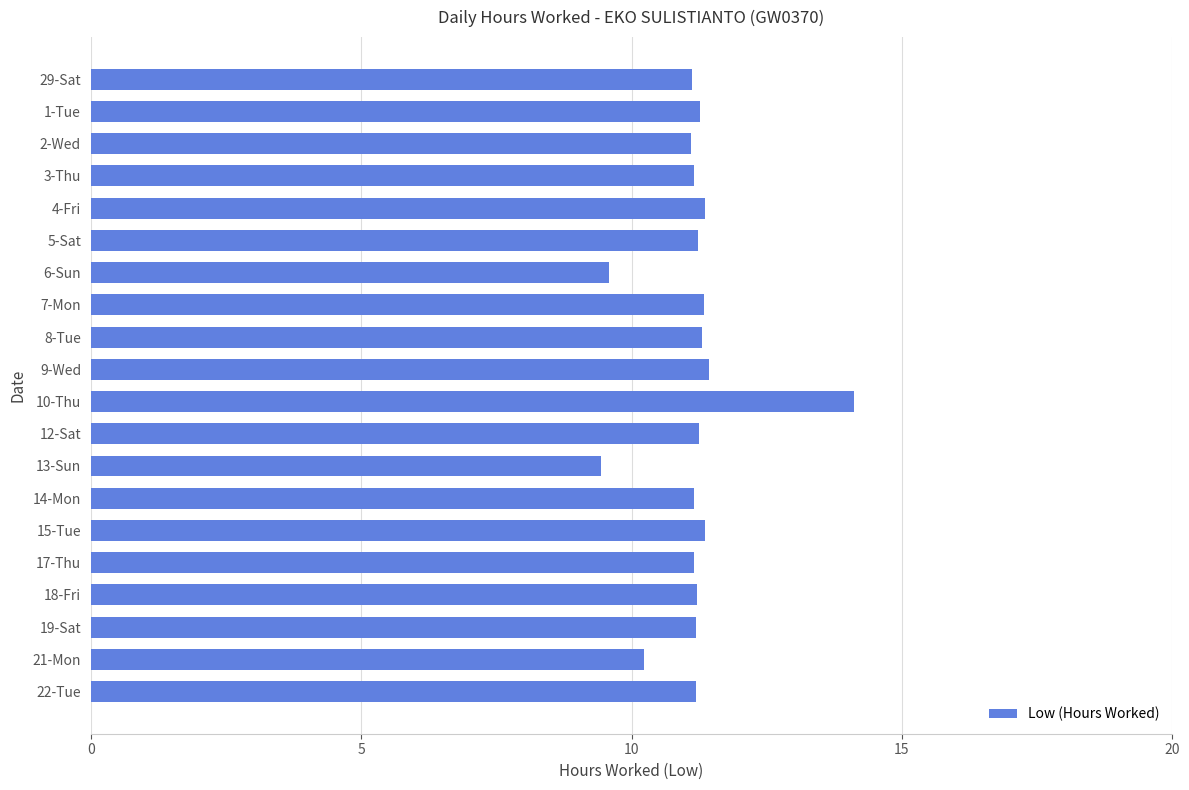

What is the sum of all values?

223.2